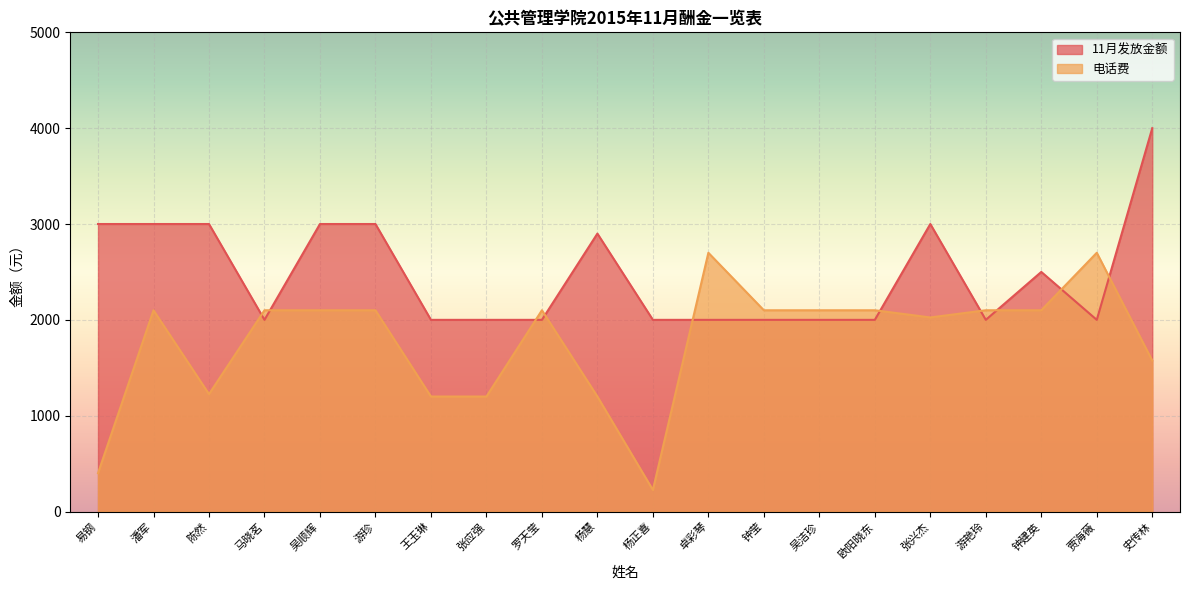

At 张应强, list the series in order from largest to smallest.

11月发放金额, 电话费